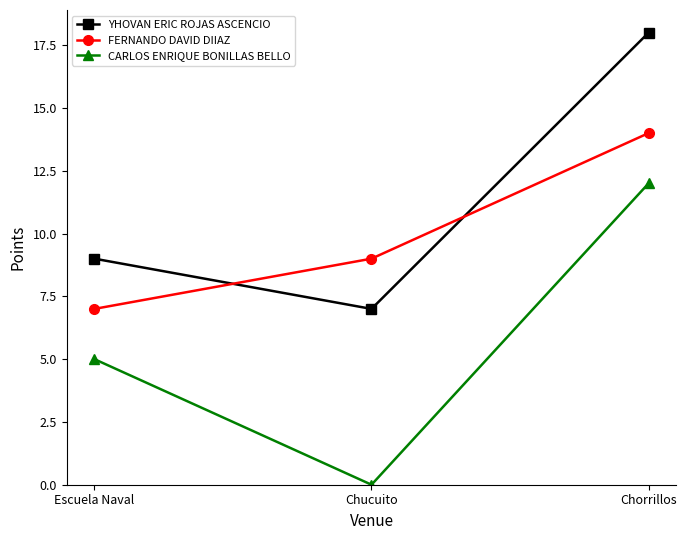

List the series in order of their overall mean, highest first.

YHOVAN ERIC ROJAS ASCENCIO, FERNANDO DAVID DIIAZ, CARLOS ENRIQUE BONILLAS BELLO